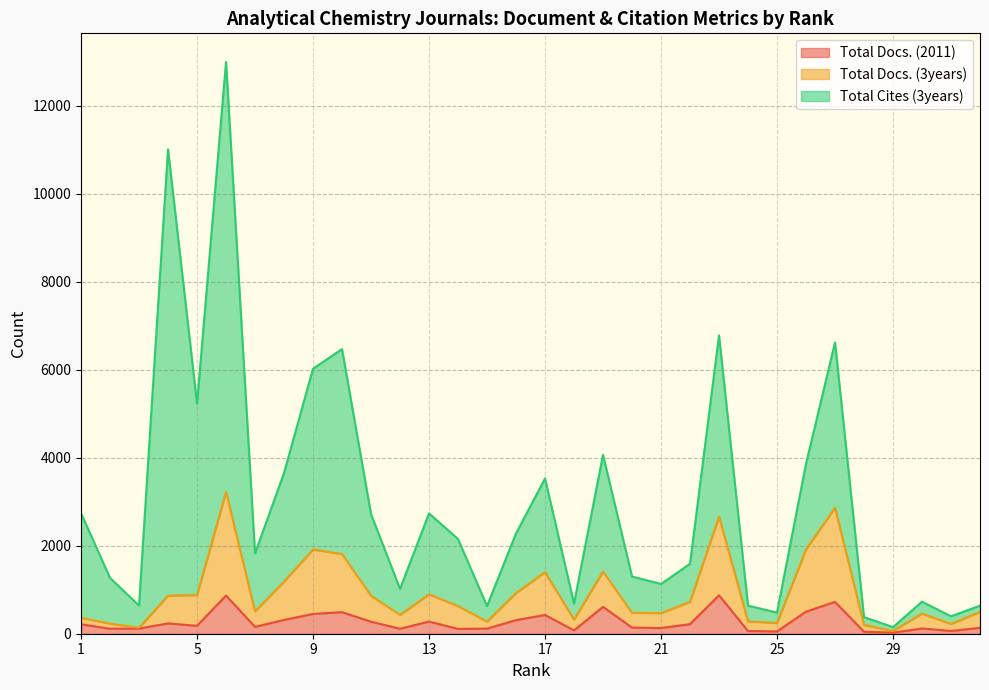

Is it true that Total Cites (3years) equals 6514 at 4?

False